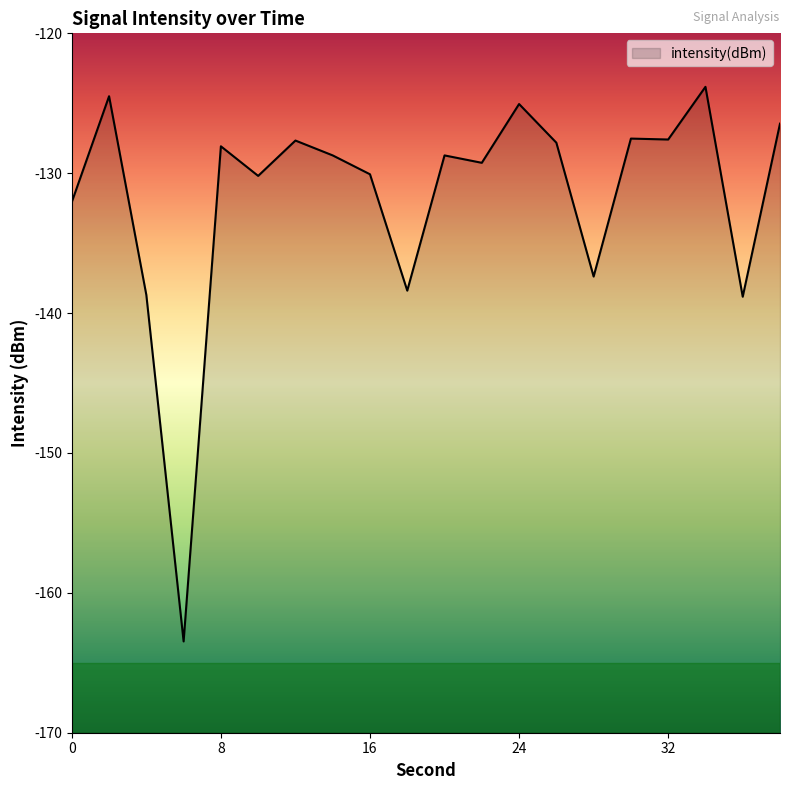

List the labels in order of value, smallest first.

6, 36, 4, 18, 28, 0, 10, 16, 22, 20, 14, 8, 26, 12, 32, 30, 38, 24, 2, 34